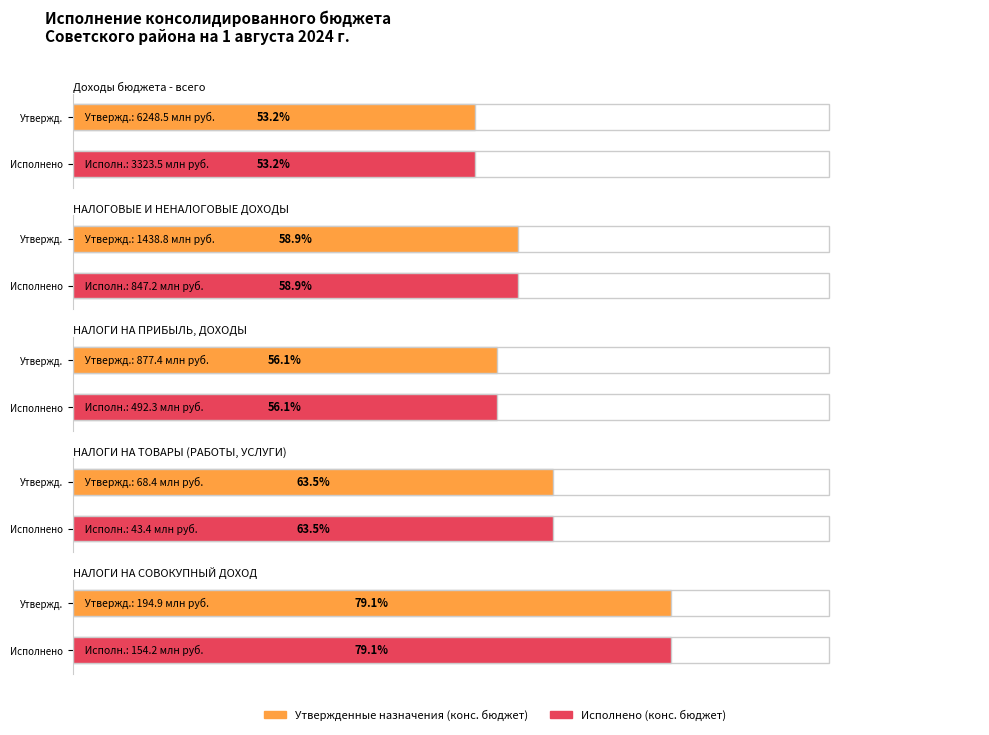

True or false: Утвержденные назначения (конс. бюджет) has a value of 1438779726.0 at НАЛОГОВЫЕ И НЕНАЛОГОВЫЕ ДОХОДЫ.

True